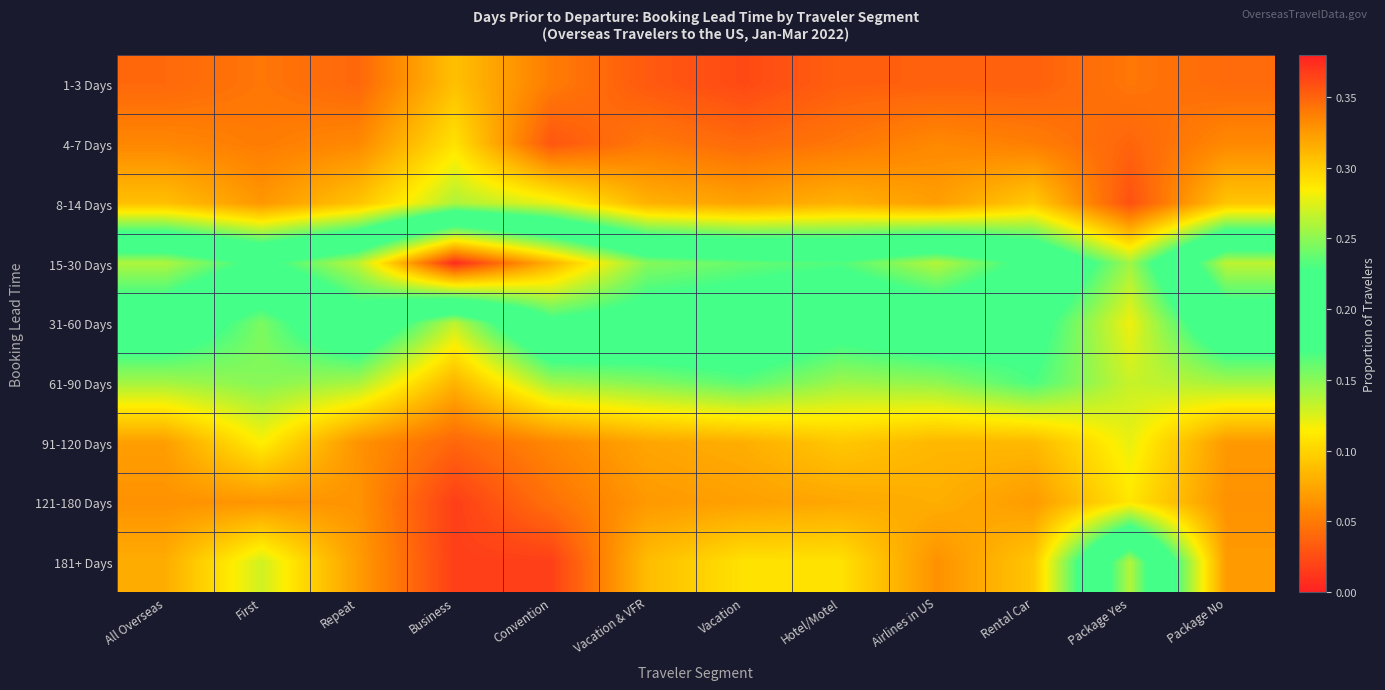

Reading left to right, extract all data points from this chart.

1-3 Days: All Overseas=0.0	First=0.0	Repeat=0.0	Business=0.1	Convention=0.1	Vacation & VFR=0.0	Vacation=0.0	Hotel/Motel=0.0	Airlines in US=0.0	Rental Car=0.0	Package Yes=0.0	Package No=0.0
4-7 Days: All Overseas=0.1	First=0.1	Repeat=0.1	Business=0.1	Convention=0.0	Vacation & VFR=0.0	Vacation=0.0	Hotel/Motel=0.0	Airlines in US=0.1	Rental Car=0.1	Package Yes=0.0	Package No=0.1
8-14 Days: All Overseas=0.1	First=0.1	Repeat=0.1	Business=0.1	Convention=0.1	Vacation & VFR=0.1	Vacation=0.1	Hotel/Motel=0.1	Airlines in US=0.1	Rental Car=0.1	Package Yes=0.0	Package No=0.1
15-30 Days: All Overseas=0.3	First=0.2	Repeat=0.3	Business=0.4	Convention=0.3	Vacation & VFR=0.2	Vacation=0.2	Hotel/Motel=0.2	Airlines in US=0.3	Rental Car=0.2	Package Yes=0.1	Package No=0.3
31-60 Days: All Overseas=0.2	First=0.2	Repeat=0.2	Business=0.1	Convention=0.2	Vacation & VFR=0.2	Vacation=0.2	Hotel/Motel=0.2	Airlines in US=0.2	Rental Car=0.2	Package Yes=0.1	Package No=0.2
61-90 Days: All Overseas=0.1	First=0.2	Repeat=0.1	Business=0.1	Convention=0.1	Vacation & VFR=0.2	Vacation=0.2	Hotel/Motel=0.1	Airlines in US=0.1	Rental Car=0.2	Package Yes=0.1	Package No=0.1
91-120 Days: All Overseas=0.1	First=0.1	Repeat=0.1	Business=0.0	Convention=0.1	Vacation & VFR=0.1	Vacation=0.1	Hotel/Motel=0.1	Airlines in US=0.1	Rental Car=0.1	Package Yes=0.1	Package No=0.1
121-180 Days: All Overseas=0.1	First=0.1	Repeat=0.1	Business=0.0	Convention=0.0	Vacation & VFR=0.1	Vacation=0.1	Hotel/Motel=0.1	Airlines in US=0.1	Rental Car=0.1	Package Yes=0.1	Package No=0.1
181+ Days: All Overseas=0.1	First=0.1	Repeat=0.1	Business=0.0	Convention=0.0	Vacation & VFR=0.1	Vacation=0.1	Hotel/Motel=0.1	Airlines in US=0.1	Rental Car=0.1	Package Yes=0.3	Package No=0.1